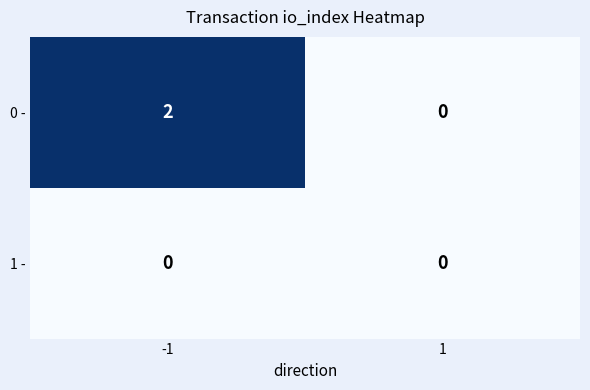

Reading left to right, what are all the values shown in this chart?

0 -: 2	0
1 -: 0	0